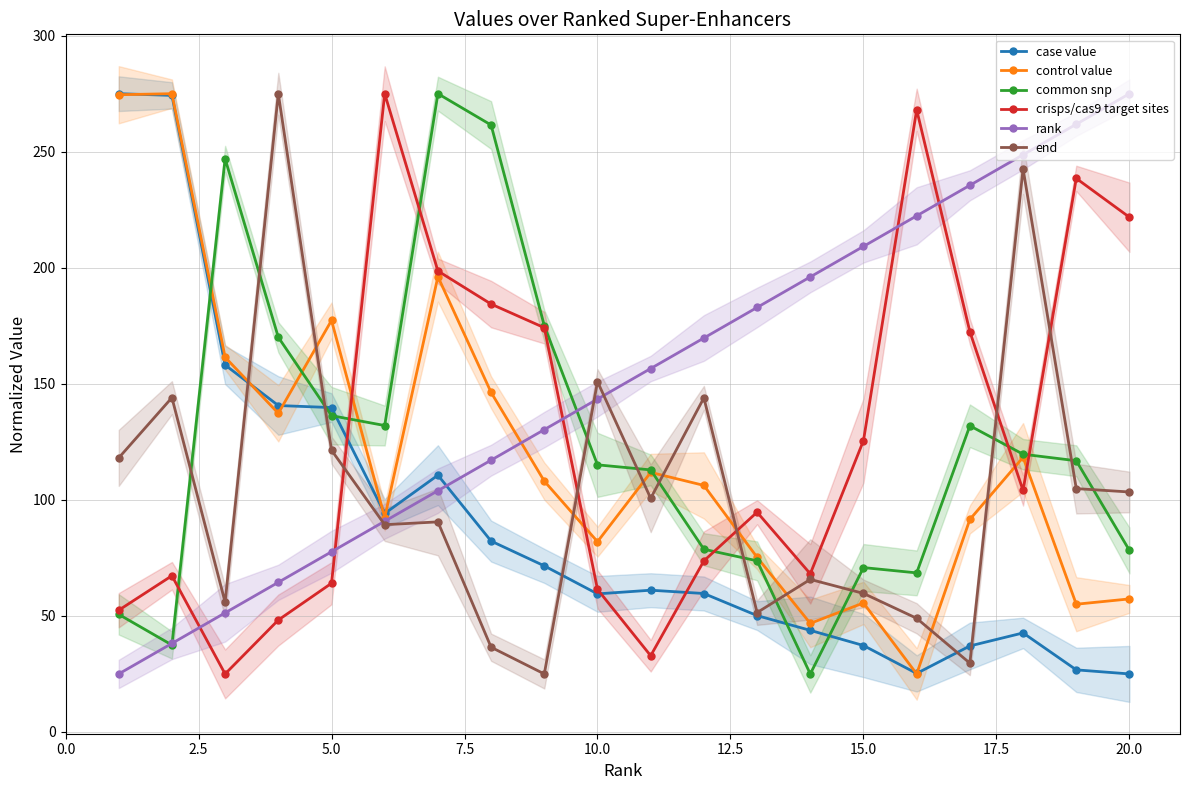

How many intersections are there between common snp and case value?

5